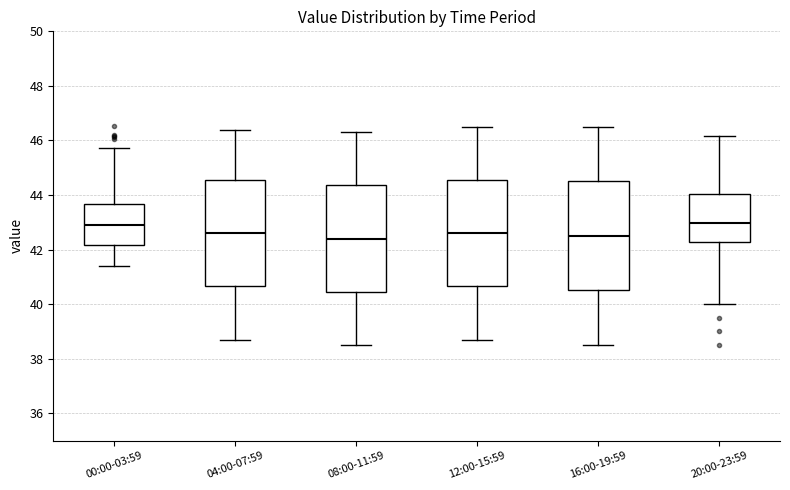

Reading left to right, transcribe this box plot: for each box, give where its median line is, the range the box spans, and where its two whiskers end, as read against the y-axis. The values are not printed on the chart, so give them approximately, as read against the axis.

00:00-03:59: median 42.8, box 42.2 to 43.6, whiskers 41.4 to 45.8
04:00-07:59: median 42.6, box 40.6 to 44.6, whiskers 38.8 to 46.4
08:00-11:59: median 42.4, box 40.4 to 44.4, whiskers 38.6 to 46.4
12:00-15:59: median 42.6, box 40.6 to 44.6, whiskers 38.8 to 46.6
16:00-19:59: median 42.6, box 40.6 to 44.6, whiskers 38.6 to 46.6
20:00-23:59: median 43.0, box 42.2 to 44.0, whiskers 40.0 to 46.2